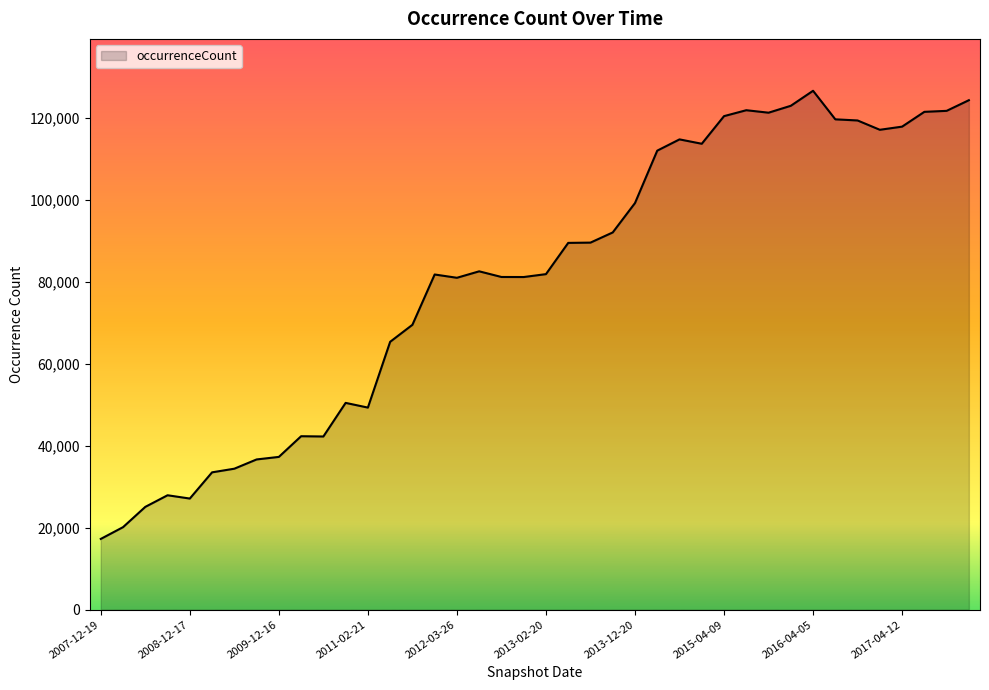

What is the difference between the maximum and minimum values?

109297